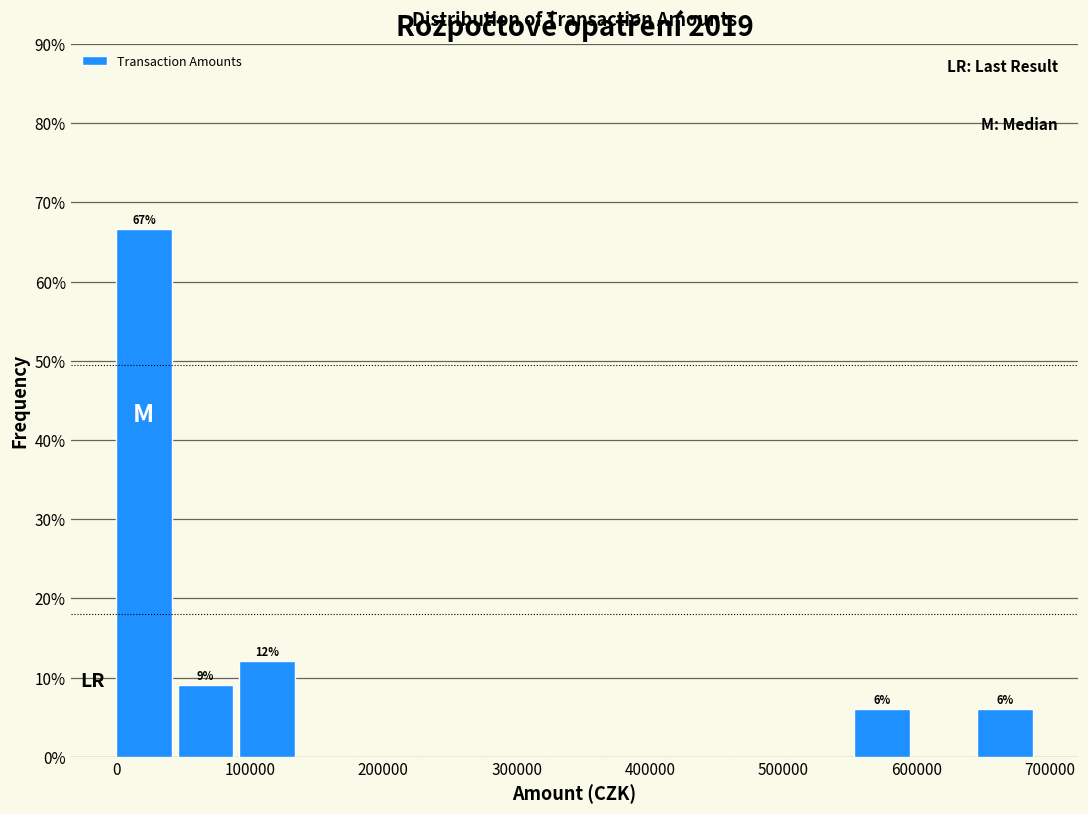

Over which range of the x-axis is the bar tallest?

0 to 50000